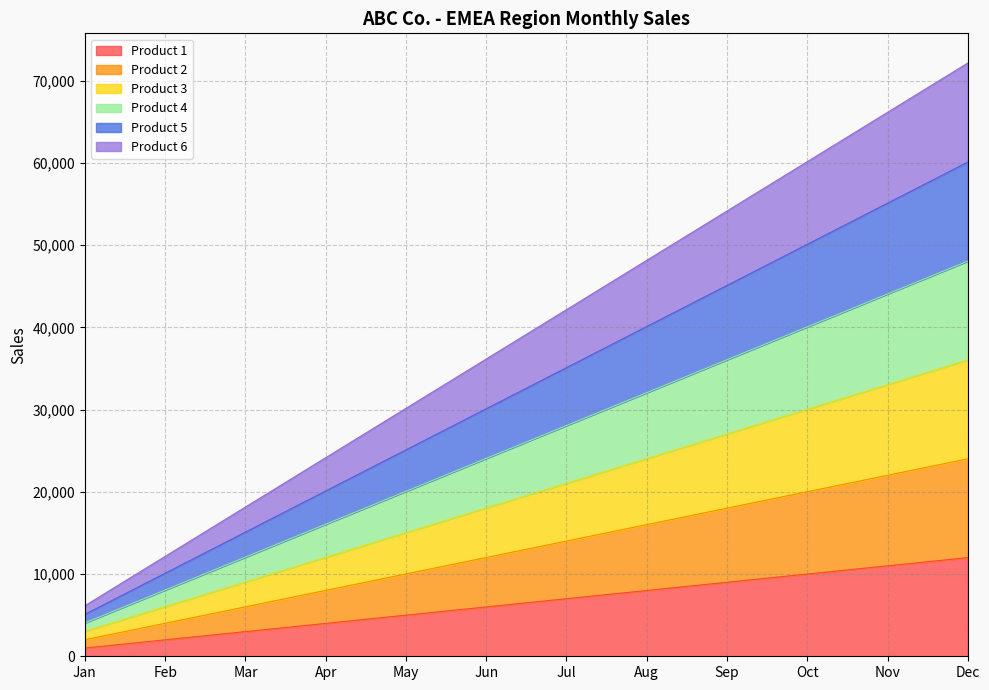

What is the highest value of the Product 1 series?

12000